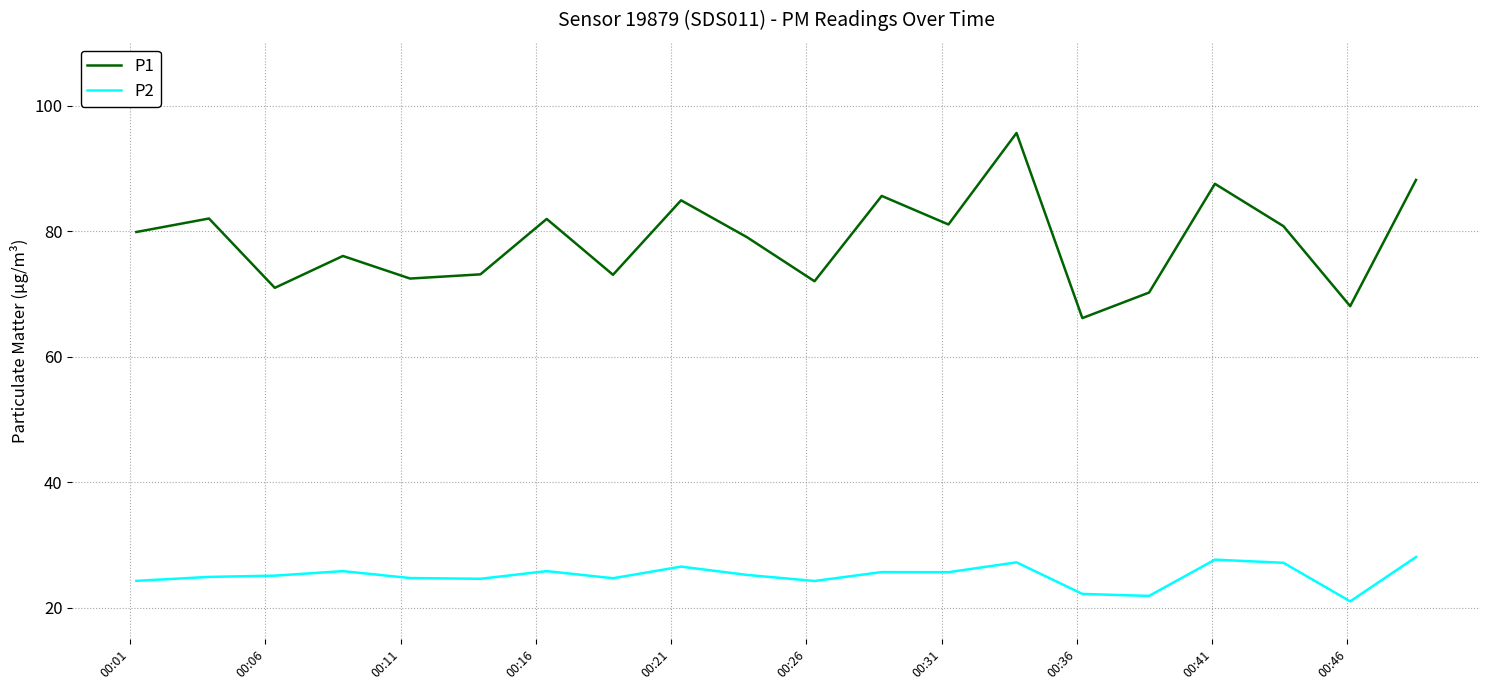

What is the maximum value for P1?

95.6